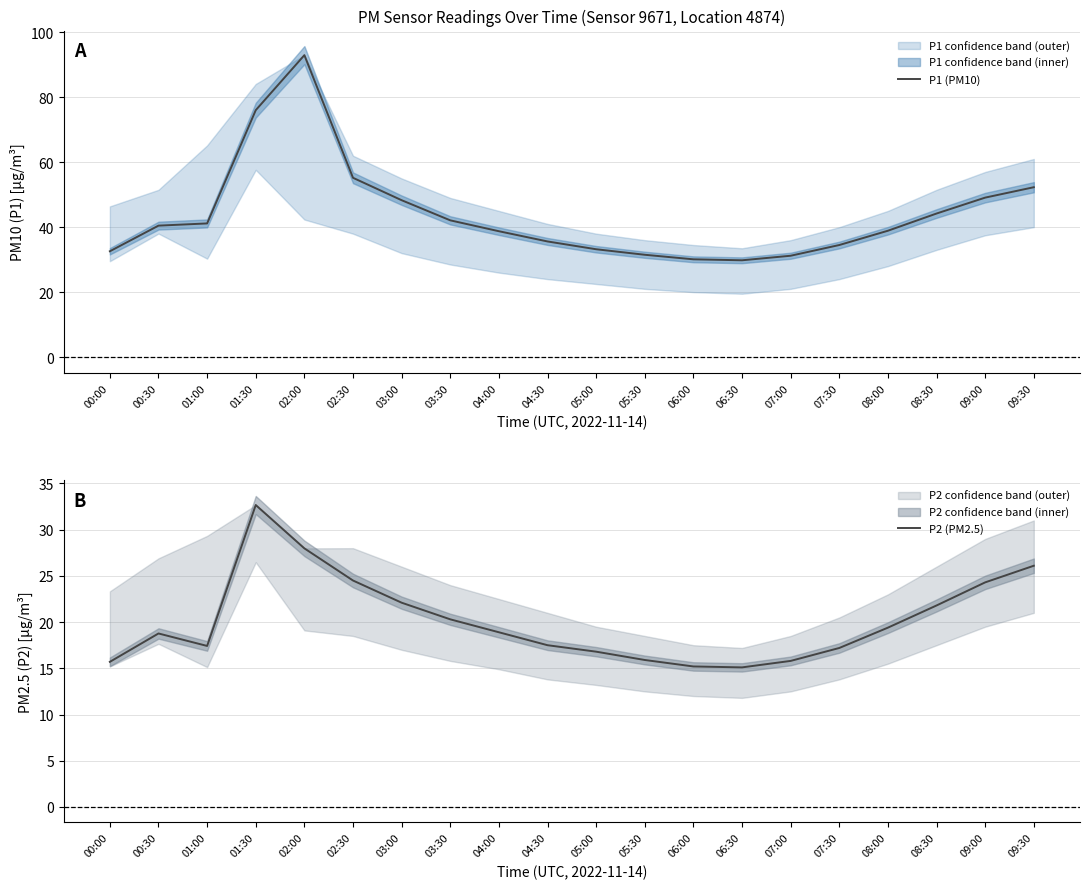

Which category has the lowest value in the P1 (PM10) series?

06:30